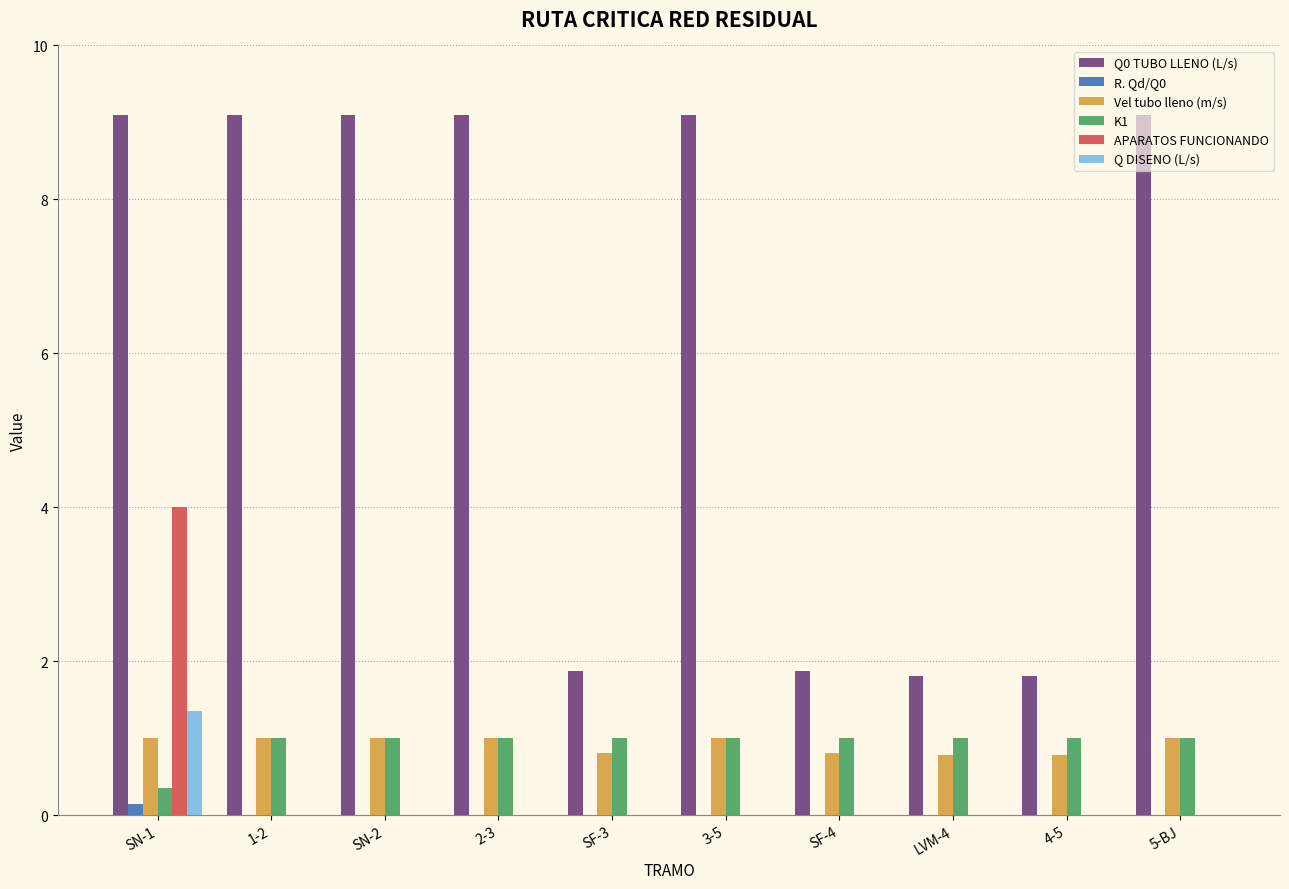

What is the average value of the Q0 TUBO LLENO (L/s) series?

6.2